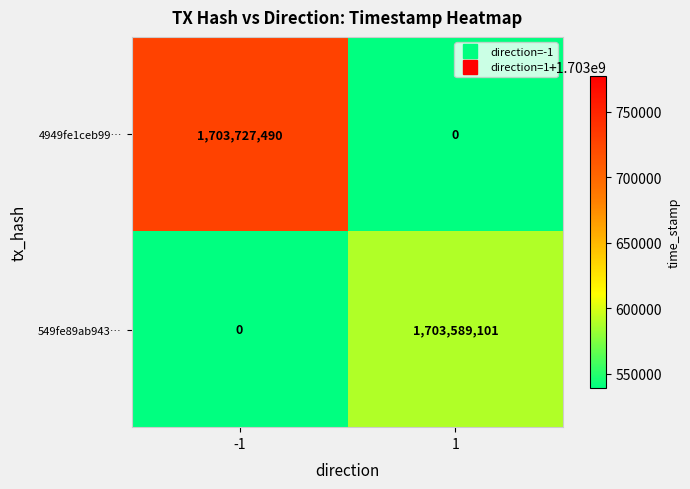

True or false: 4949fe1ceb99… has a value of 0 at 1.

True